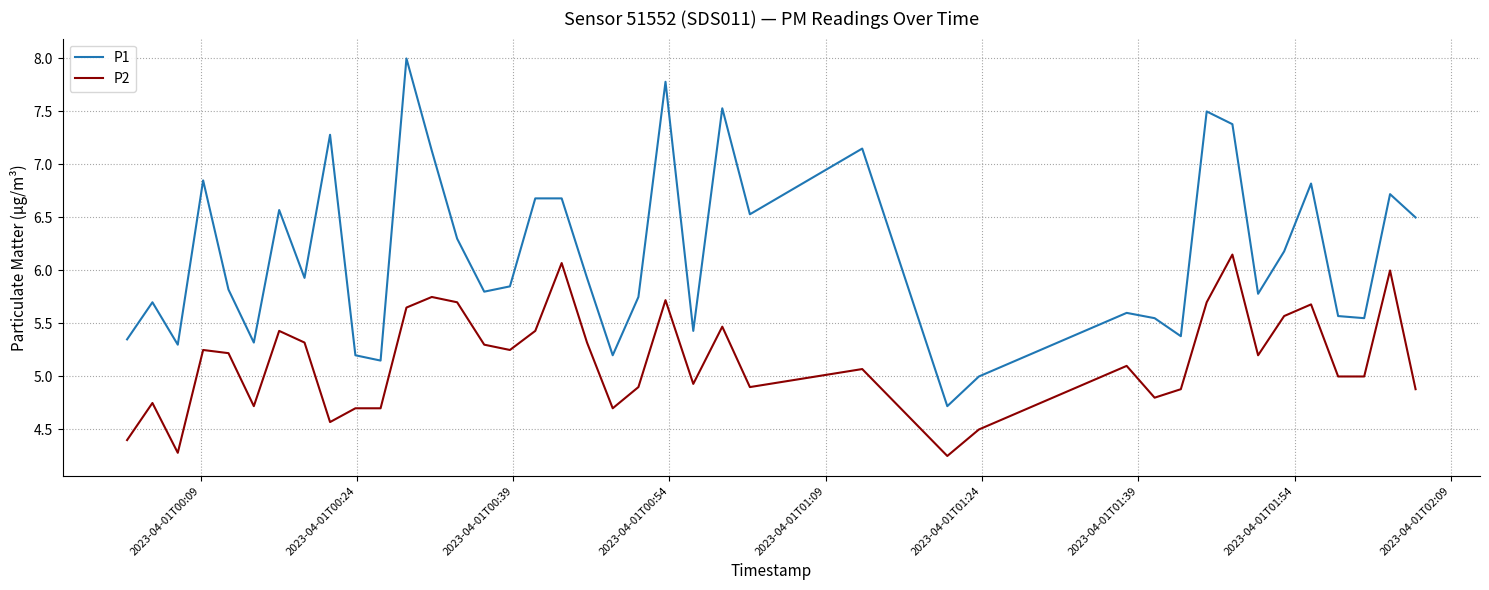

True or false: P2 has more than 1 points higher than both neighbors.

True